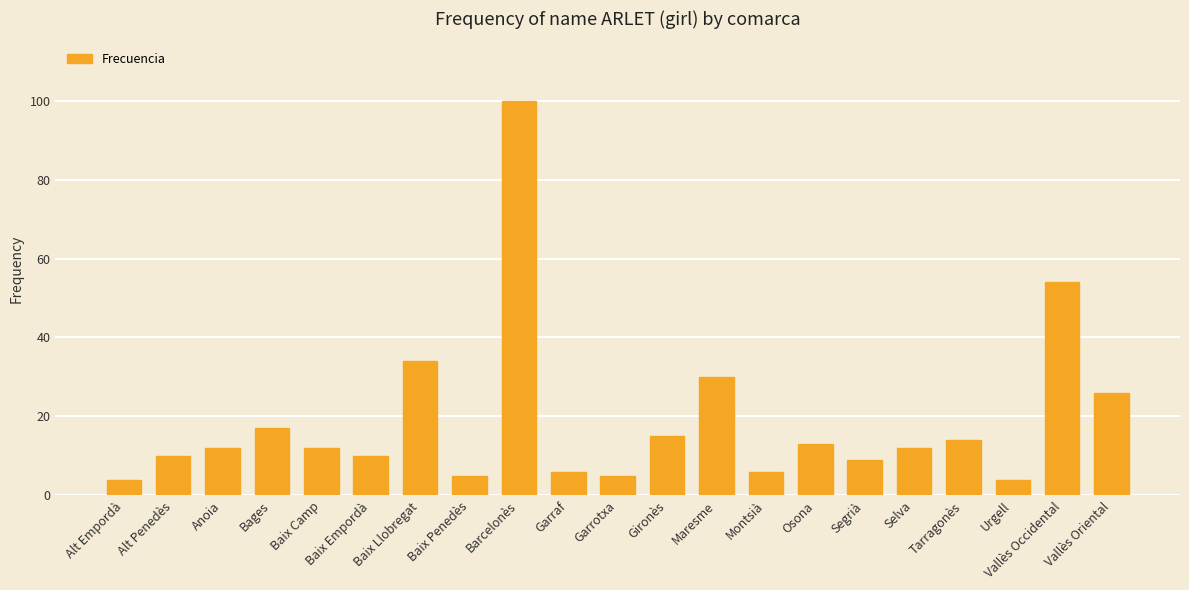

At which label is the value closest to 52?

Vallès Occidental